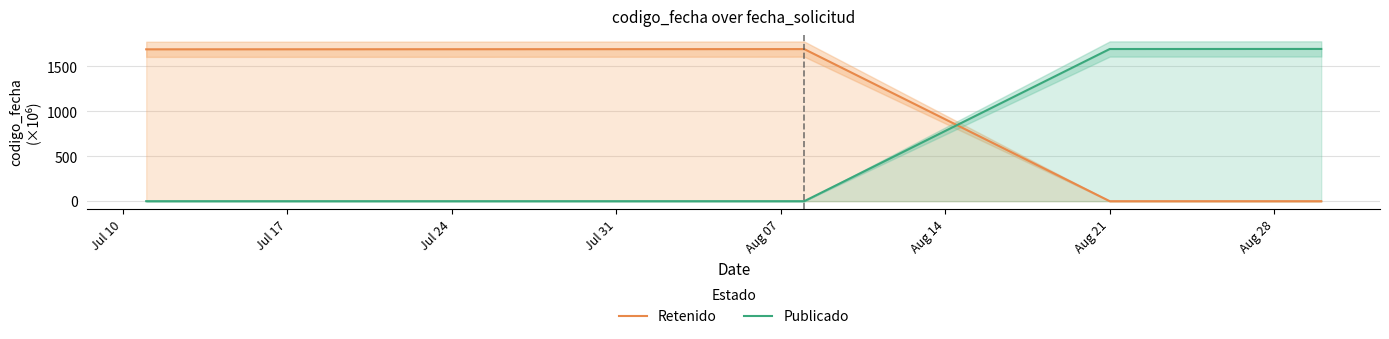

After their last crossing, which series has the higher values: Retenido or Publicado?

Publicado